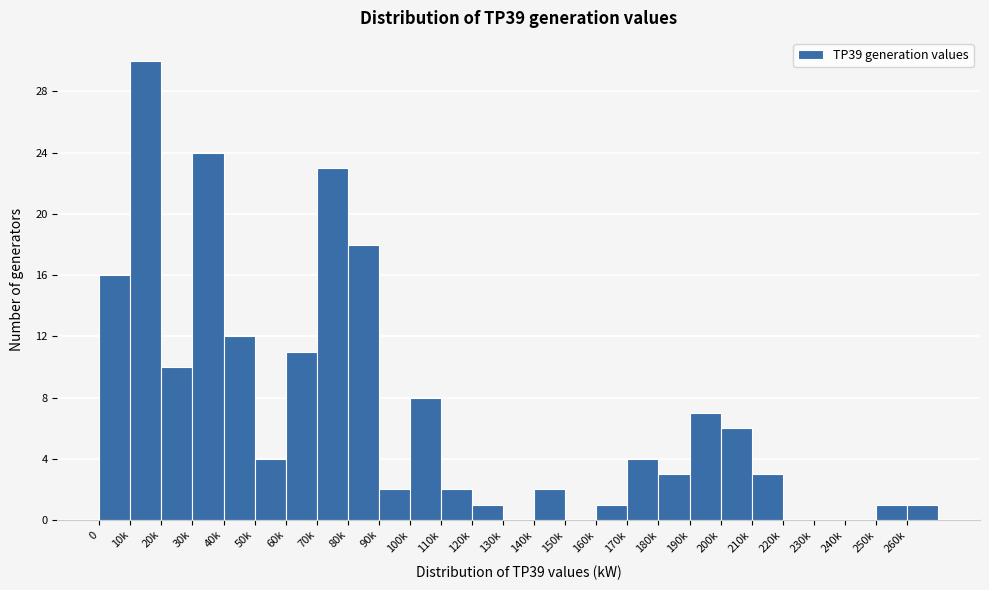

Reading right to left, extract all data points from this chart.

260k=1	250k=1	240k=0	230k=0	220k=0	210k=3	200k=6	190k=7	180k=3	170k=4	160k=1	150k=0	140k=2	130k=0	120k=1	110k=2	100k=8	90k=2	80k=18	70k=23	60k=11	50k=4	40k=12	30k=24	20k=10	10k=30	0=16